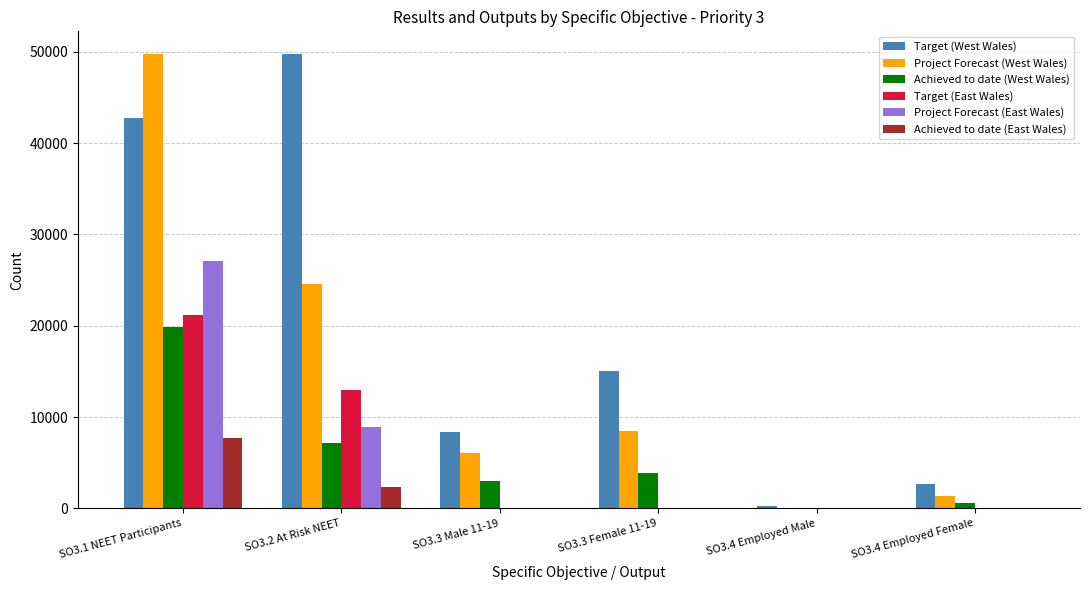

The value of Project Forecast (West Wales) at SO3.4 Employed Female is 1370. True or false?

True